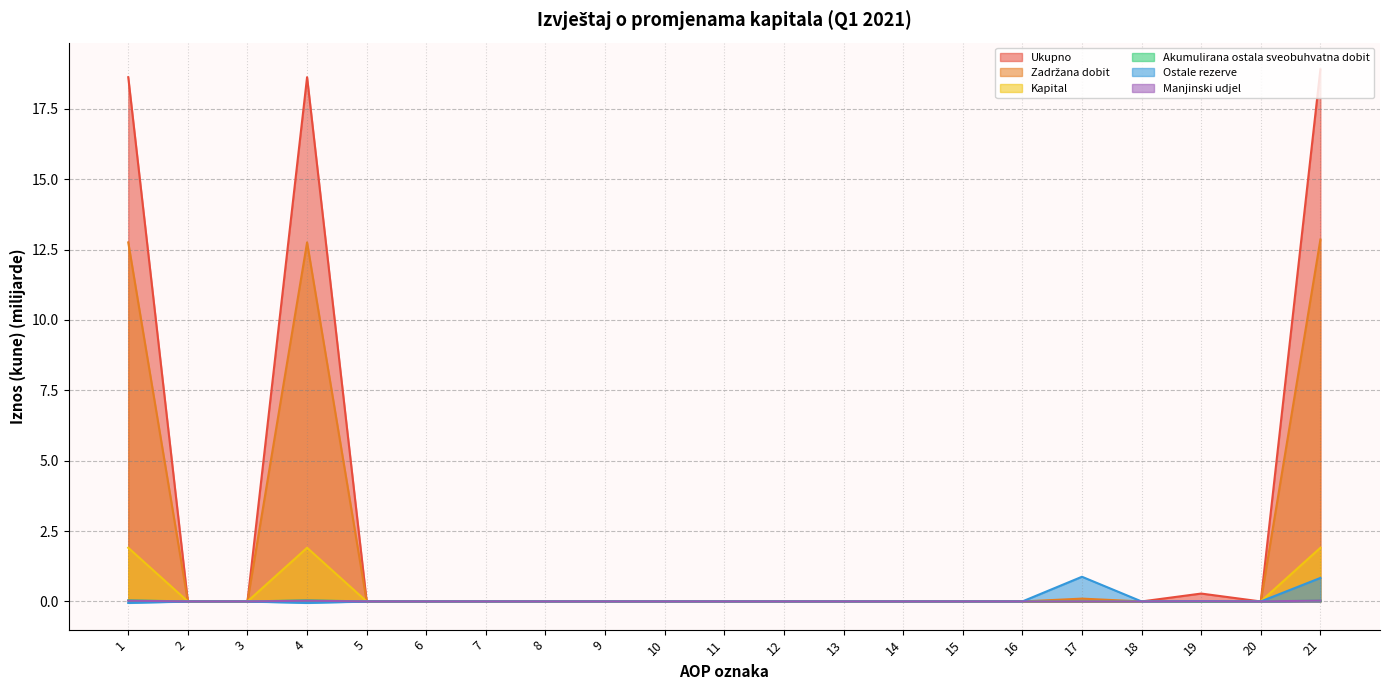

In Kapital, how many points are higher than both neighbors (excluding endpoints)?

1